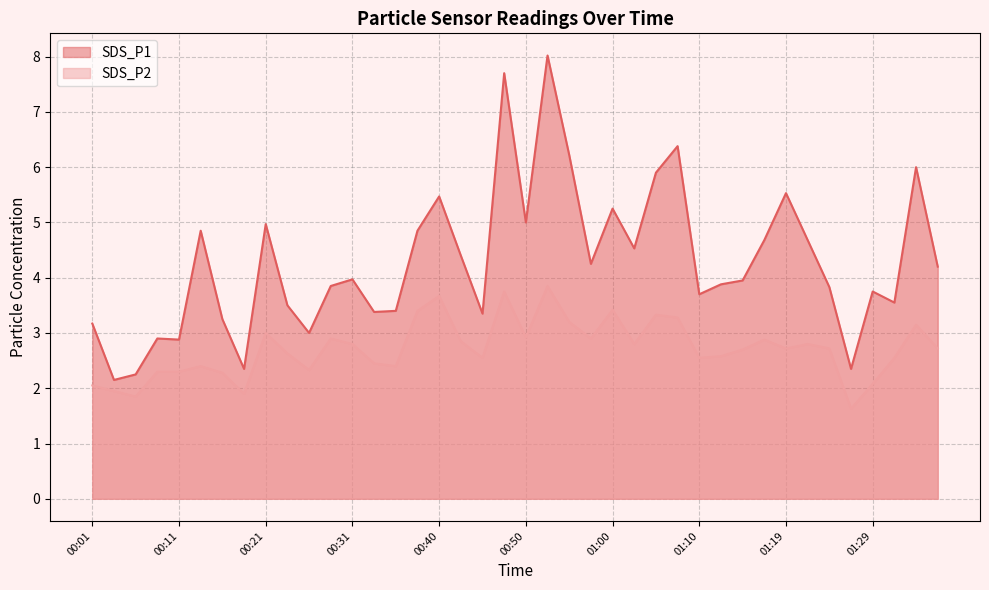

What is the highest value of the SDS_P1 series?

8.0